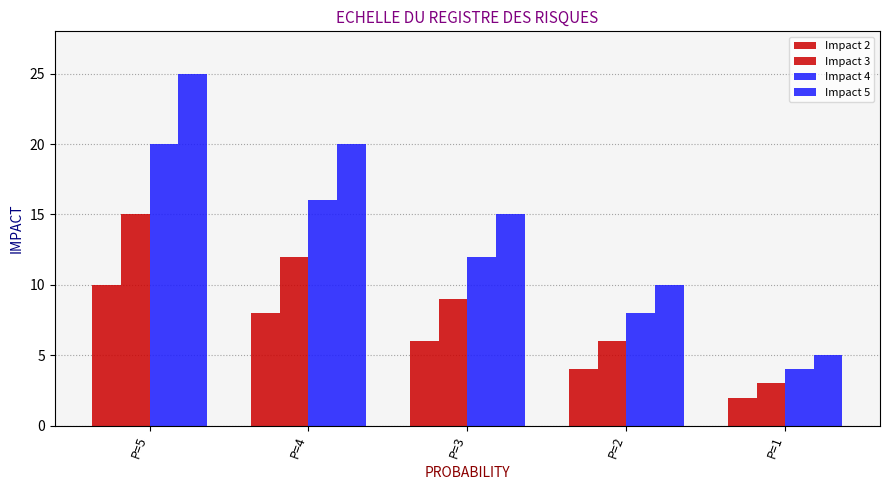

How many values in the Impact 2 series are below 6?

2